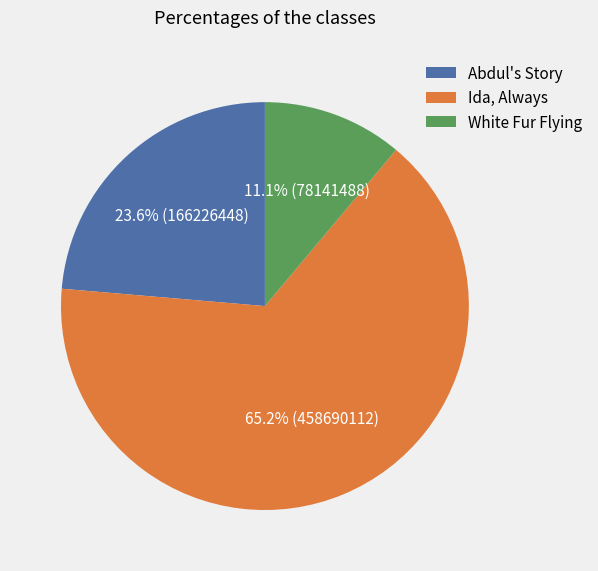

What is the smallest slice in the pie chart?

White Fur Flying